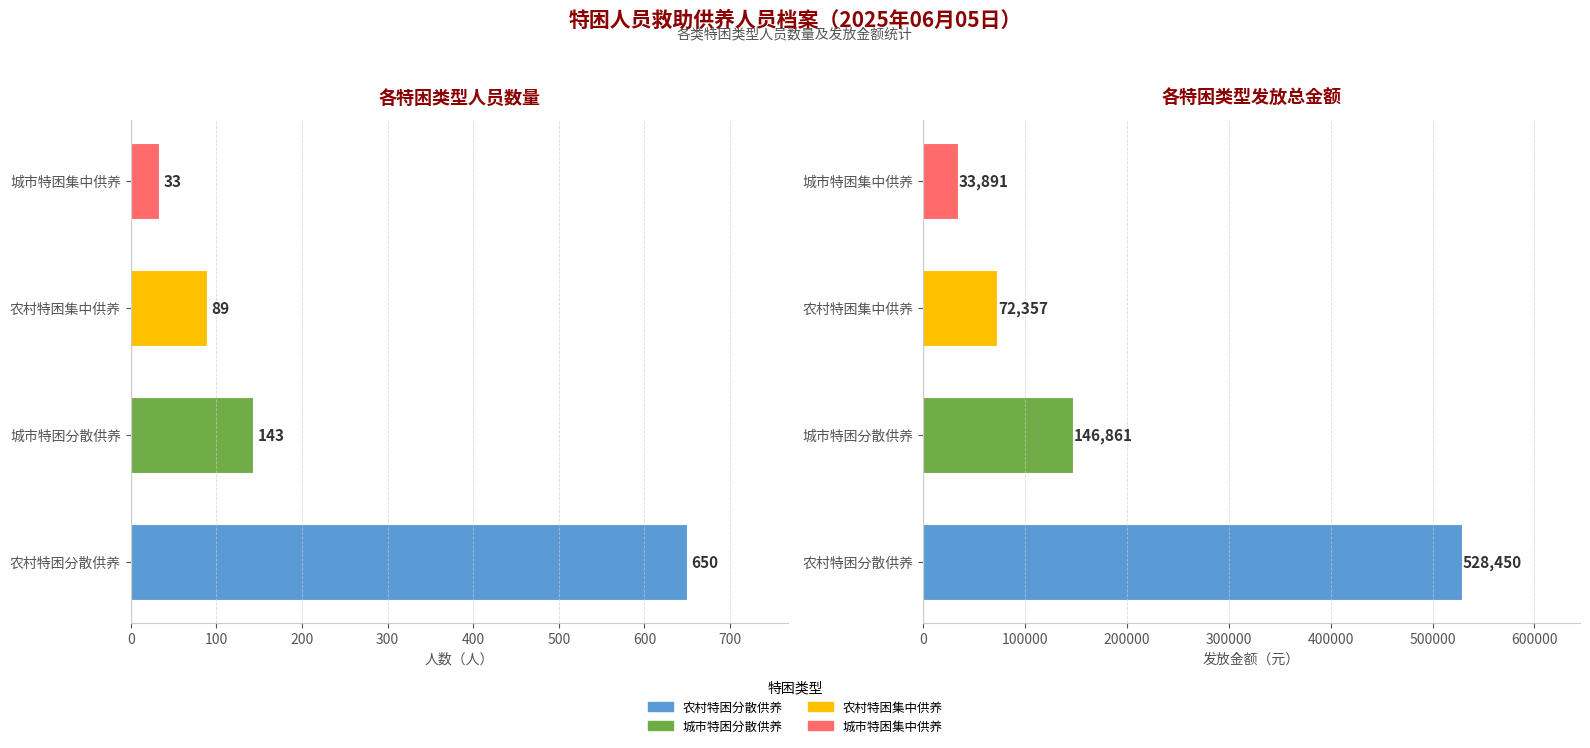

What is the change in value from 城市特困分散供养 to 城市特困集中供养?

-110